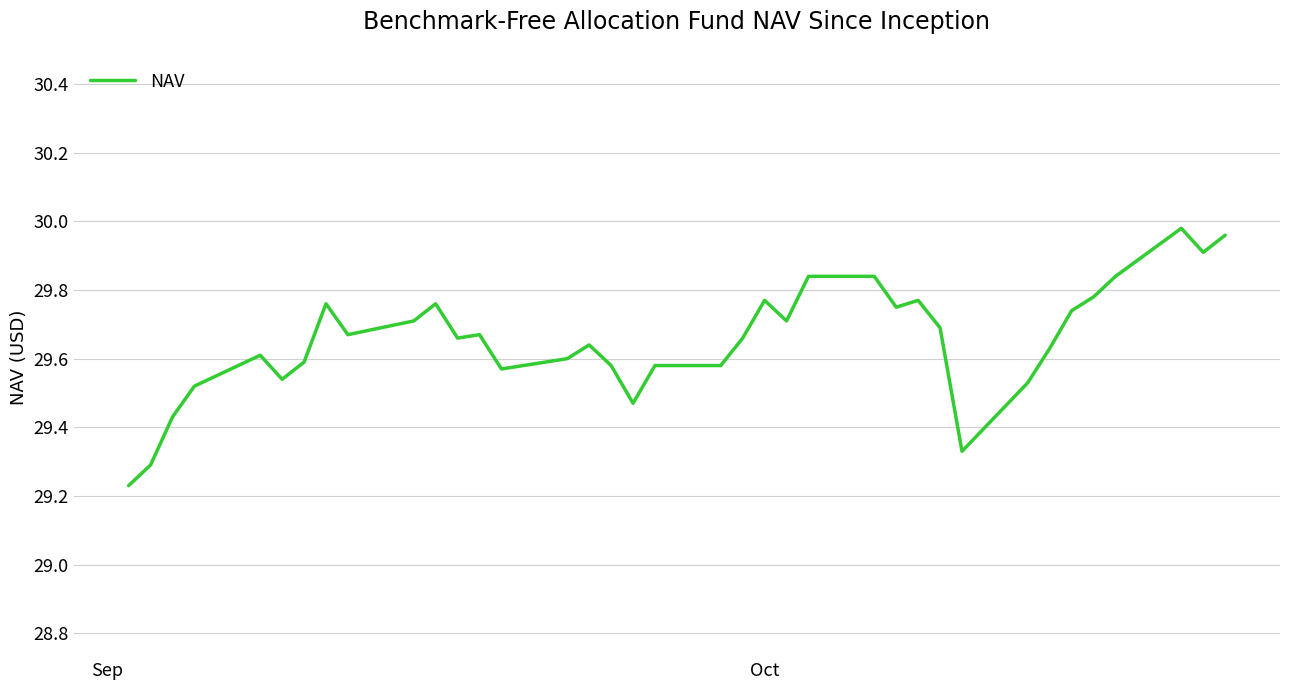

Is this an area chart (filled region under the line)?

No